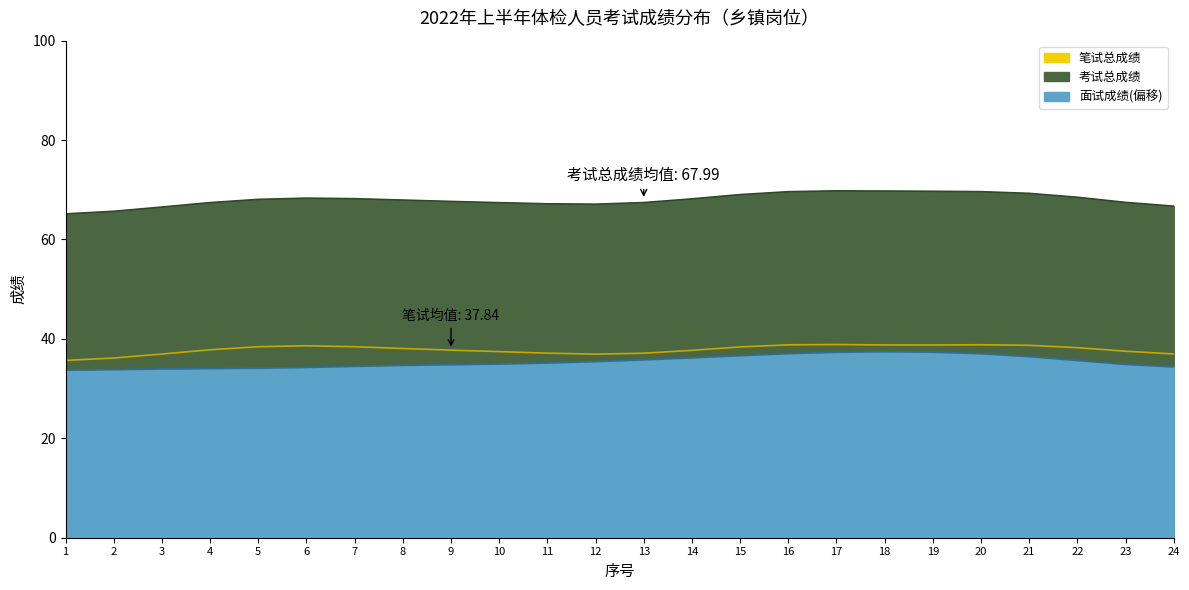

Between 22 and 5, which is larger?

5